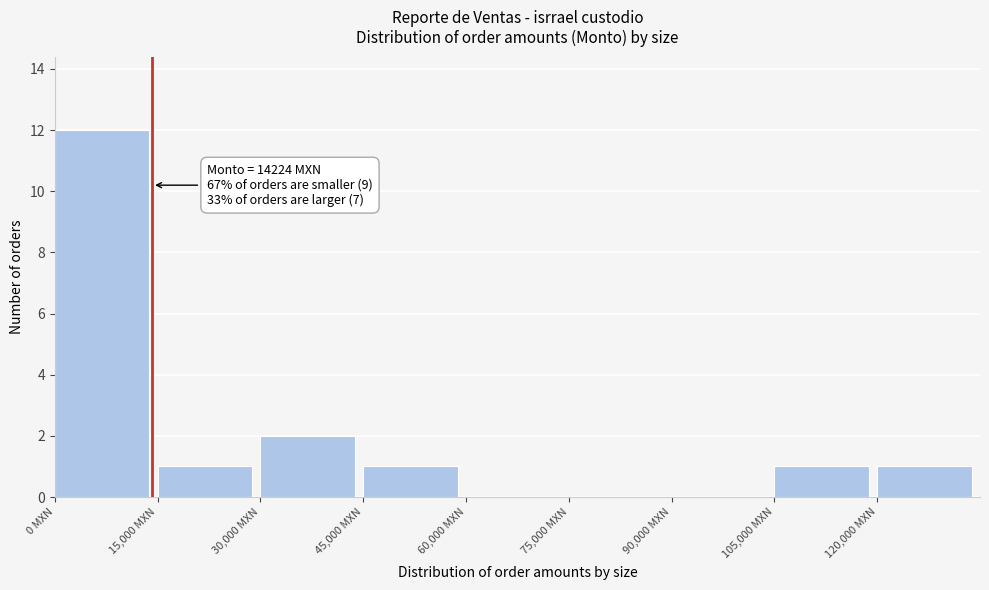

Which range on the x-axis has the tallest bar?

0 to 15000